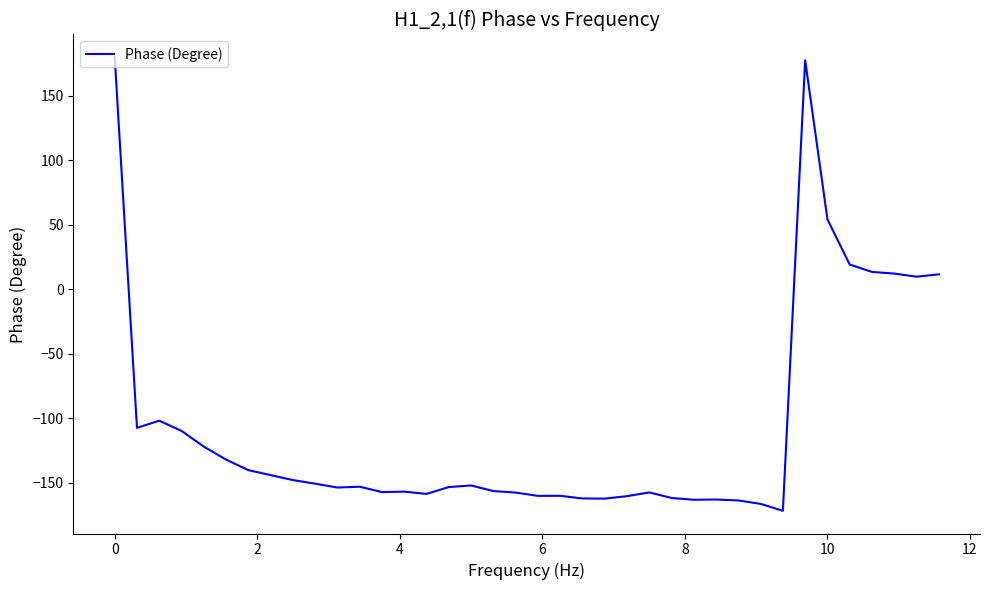

What is the minimum value shown in the chart?

-171.6